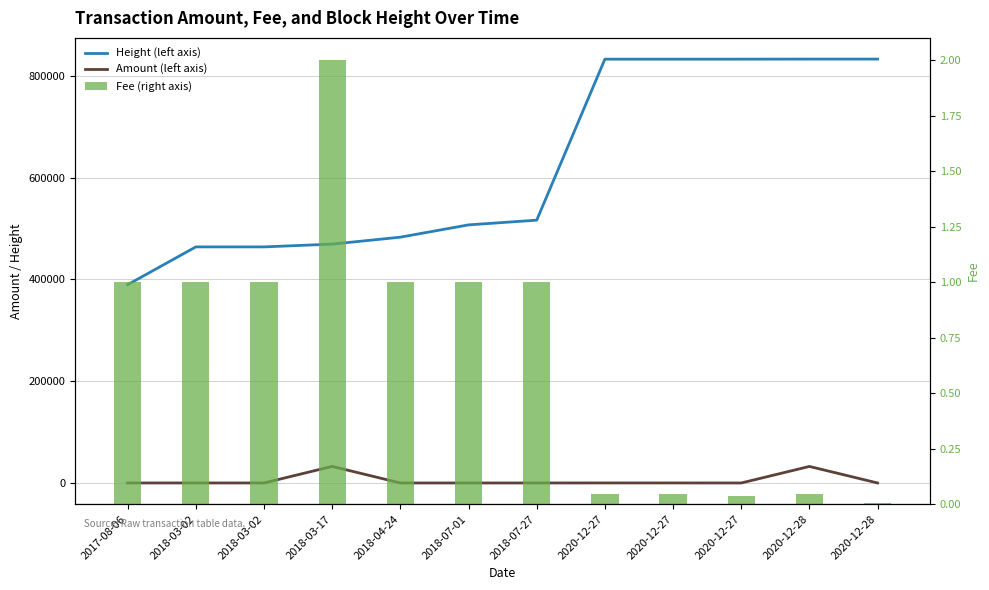

Reading left to right, list all the values displayed in this chart.

Height (left axis): 2017-08-06=389786.0	2018-03-02=464079.0	2018-03-02=464079.0	2018-03-17=469547.0	2018-04-24=483177.0	2018-07-01=507362.0	2018-07-27=516626.0	2020-12-27=833135.0	2020-12-27=833136.0	2020-12-27=833137.0	2020-12-28=833273.0	2020-12-28=833275.0
Amount (left axis): 2017-08-06=10.0	2018-03-02=22.2	2018-03-02=0.0	2018-03-17=32566.7	2018-04-24=0.0	2018-07-01=0.0	2018-07-27=0.0	2020-12-27=50.0	2020-12-27=49.0	2020-12-27=0.0	2020-12-28=32498.7	2020-12-28=0.0
Fee (right axis): 2017-08-06=1.0	2018-03-02=1.0	2018-03-02=1.0	2018-03-17=2.0	2018-04-24=1.0	2018-07-01=1.0	2018-07-27=1.0	2020-12-27=0.0	2020-12-27=0.0	2020-12-27=0.0	2020-12-28=0.0	2020-12-28=0.0